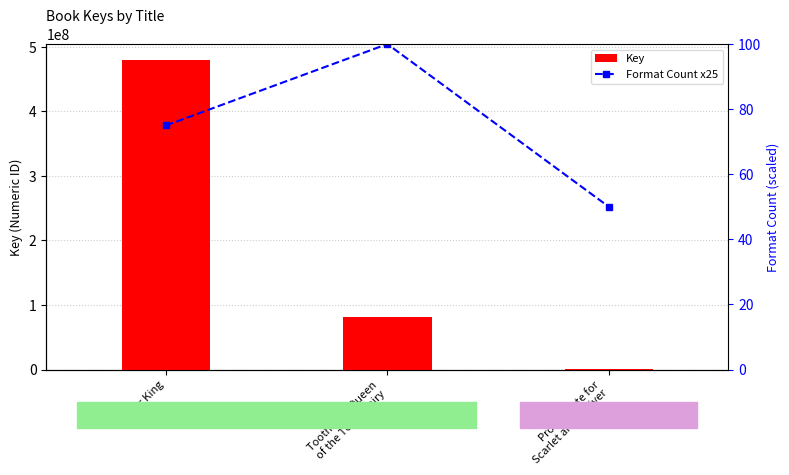

List the labels in order of Key value, largest first.

Player King, Toothiana, Queen
of the Tooth Fairy, Proud Taste for
Scarlet and Miniver